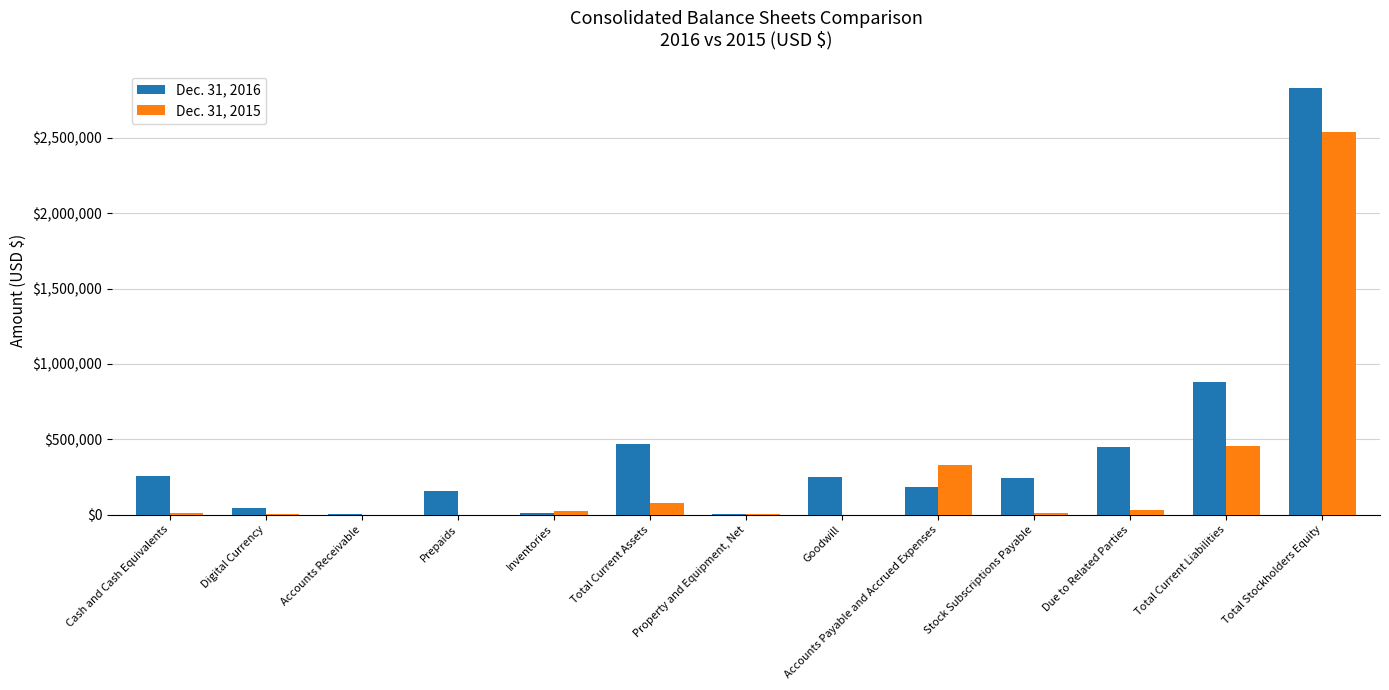

Does the chart contain stacked bars?

No